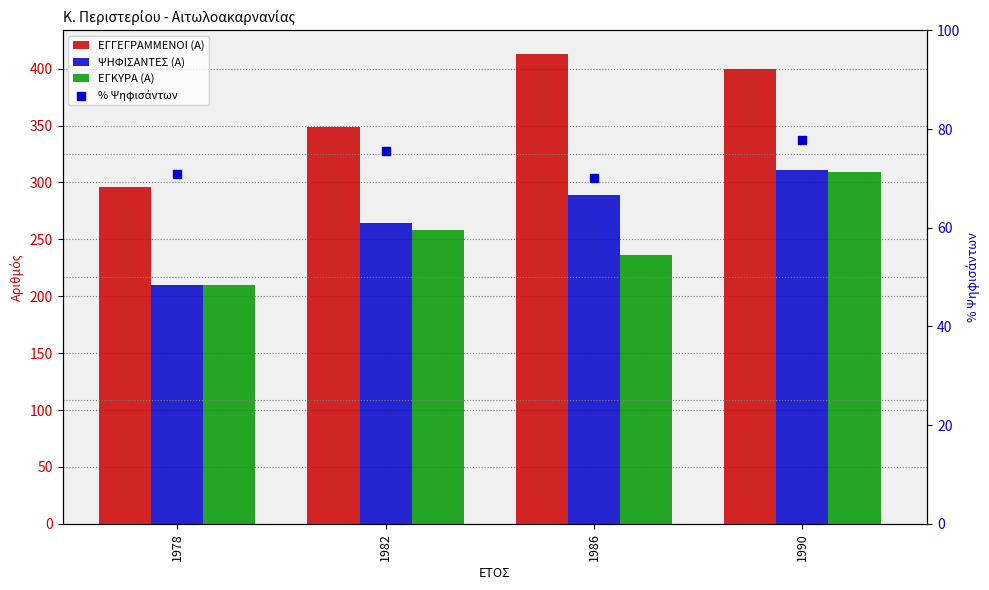

What is the total value across all series at 1986?

1008.0